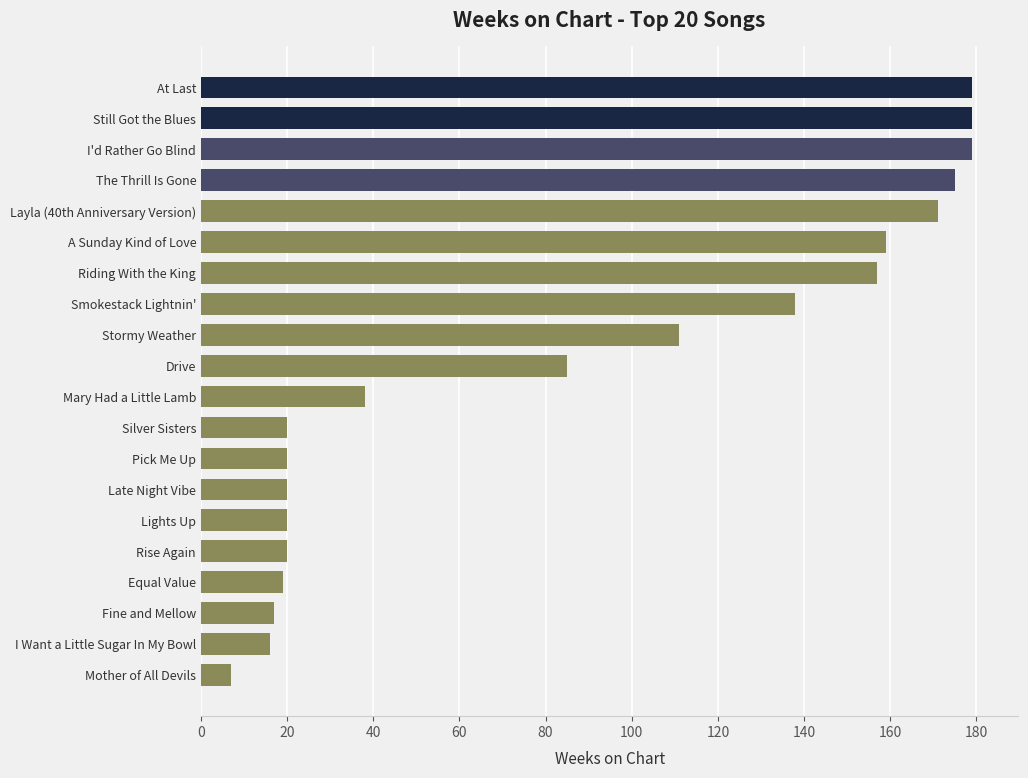

What is the label of the 17th bar from the bottom?

The Thrill Is Gone